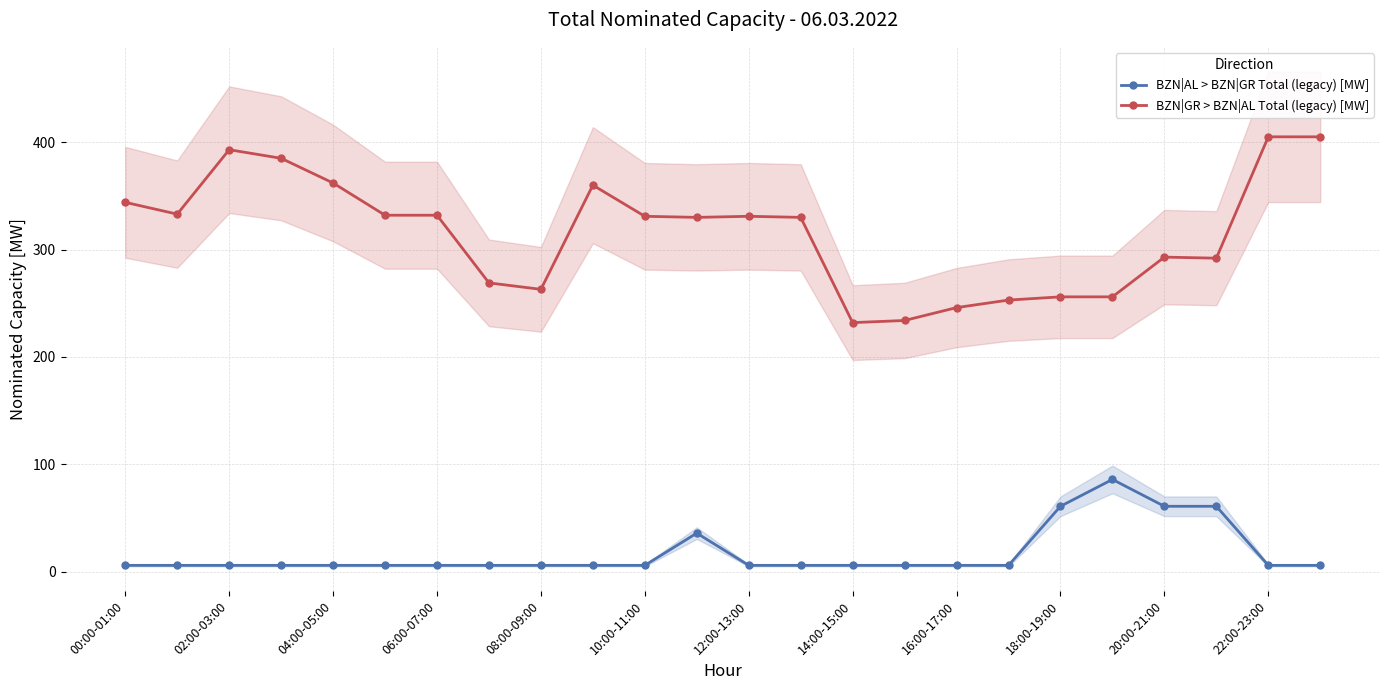

True or false: BZN|AL > BZN|GR Total (legacy) [MW] and BZN|GR > BZN|AL Total (legacy) [MW] cross at least once.

False